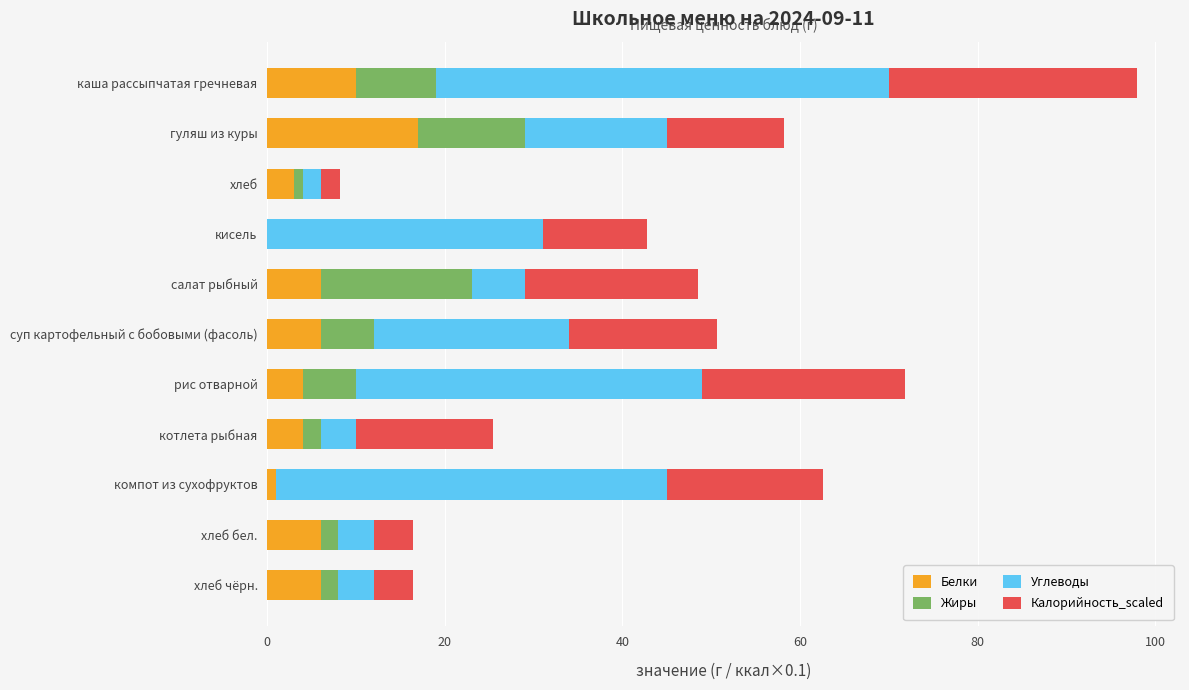

What is the sum of all Белки values?

63.0